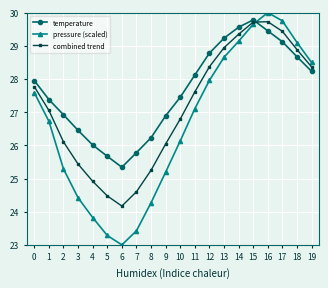

Is it true that temperature equals 26.0 at 4?

True